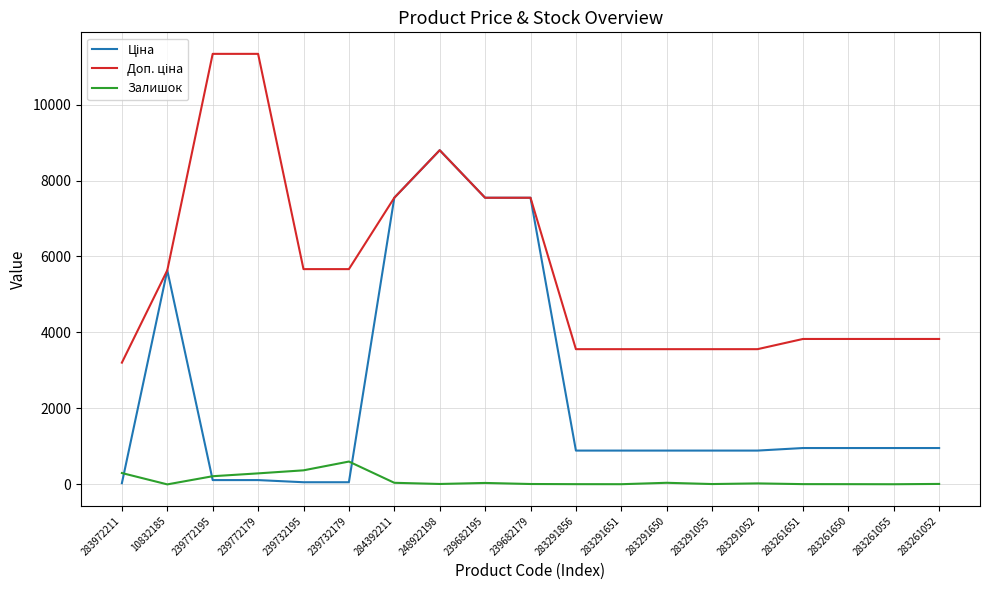

What is the sum of all Доп. ціна values?

107390.3